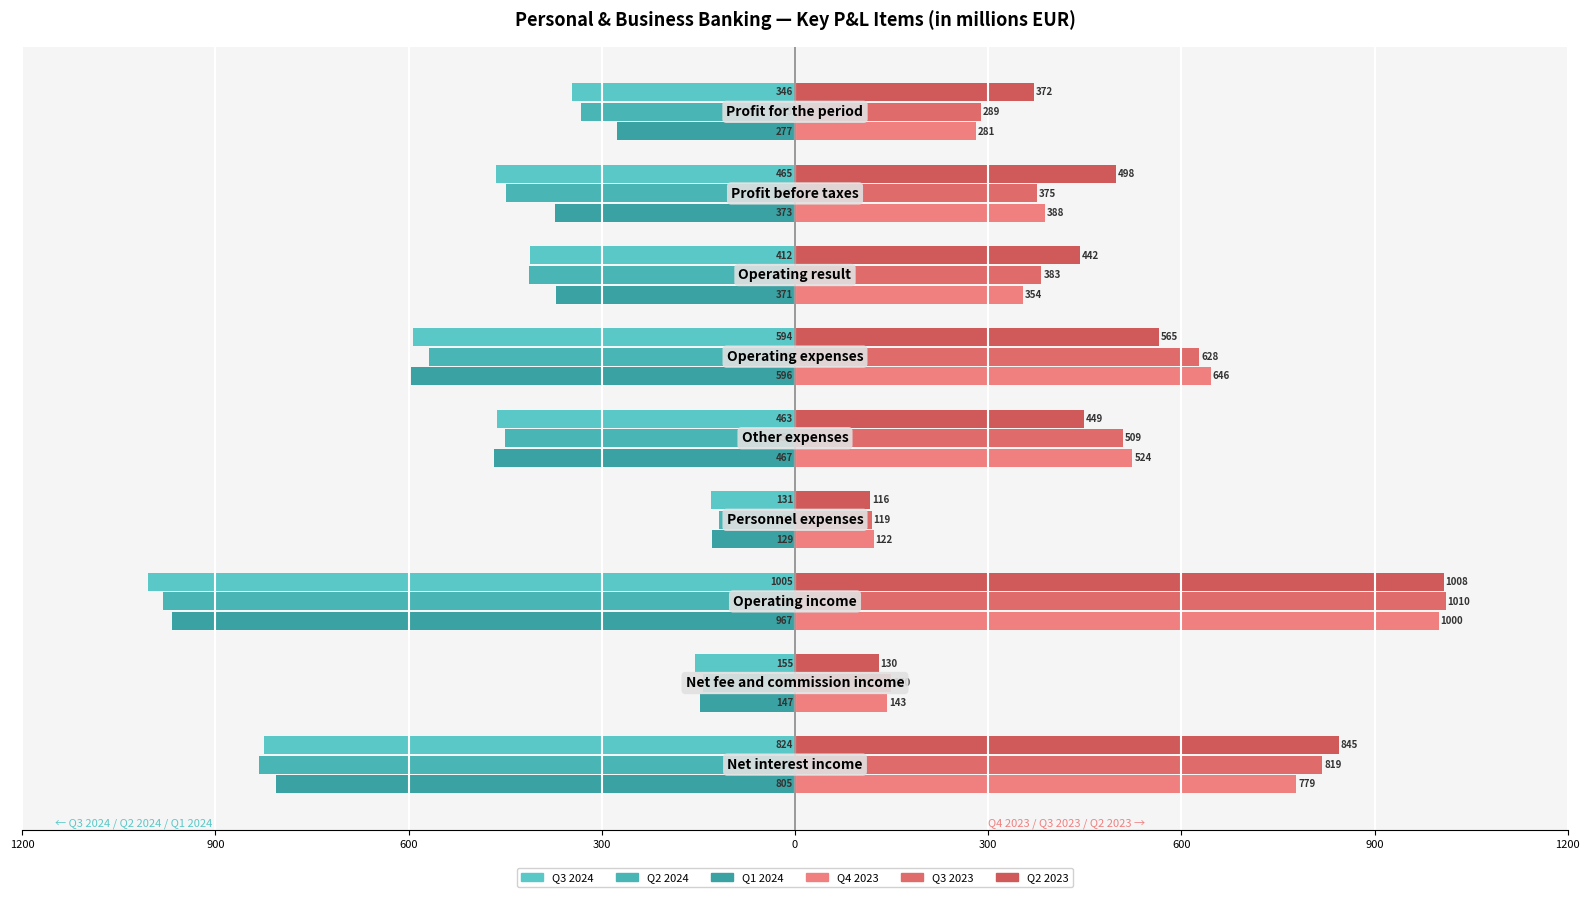

What is the smallest value displayed?

-1005.4